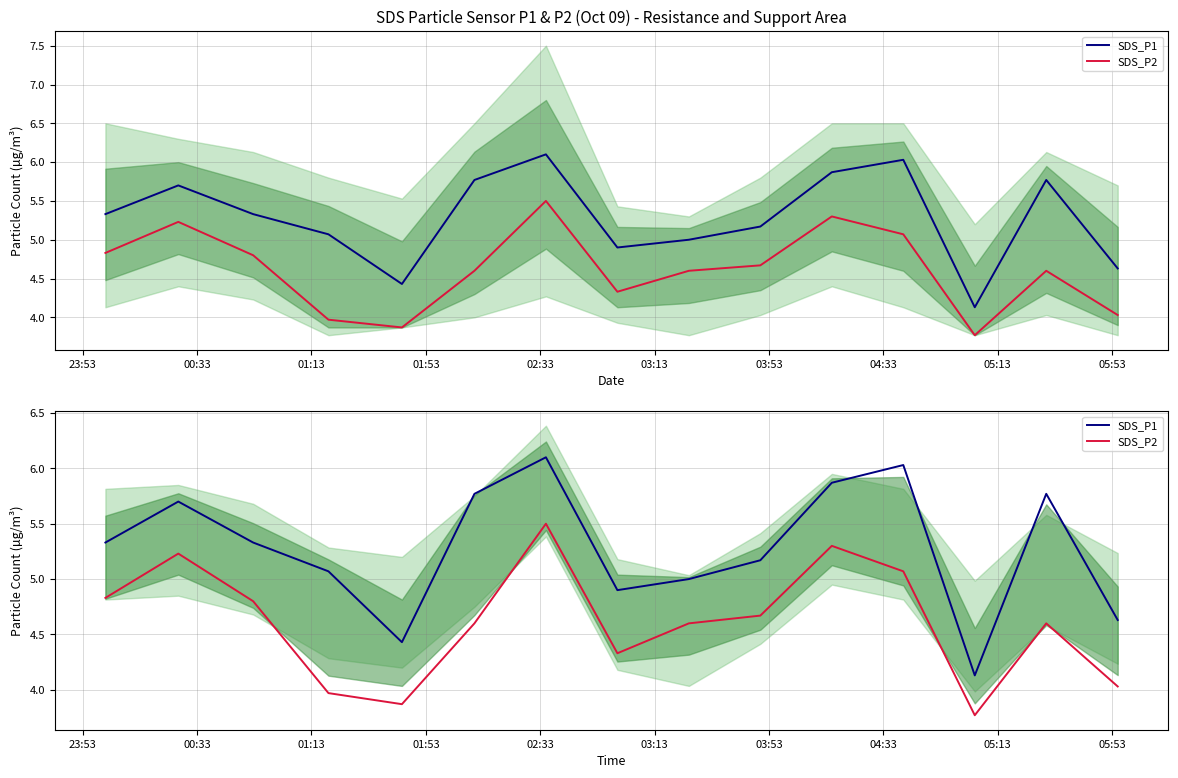

Rank the series by their average value, from lowest to highest.

SDS_P2, SDS_P1